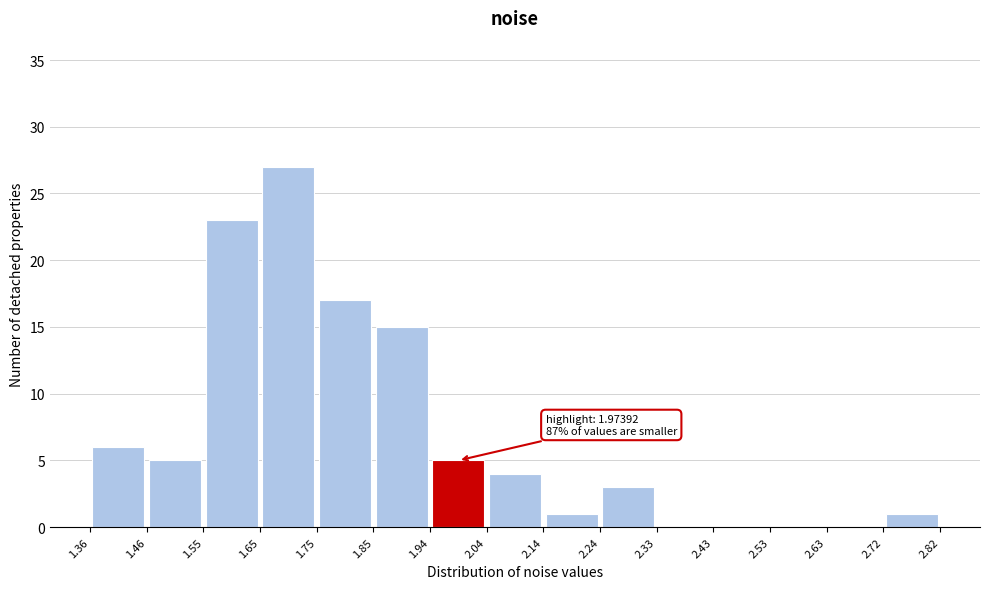

Over which range of the x-axis is the bar tallest?

1.65 to 1.75